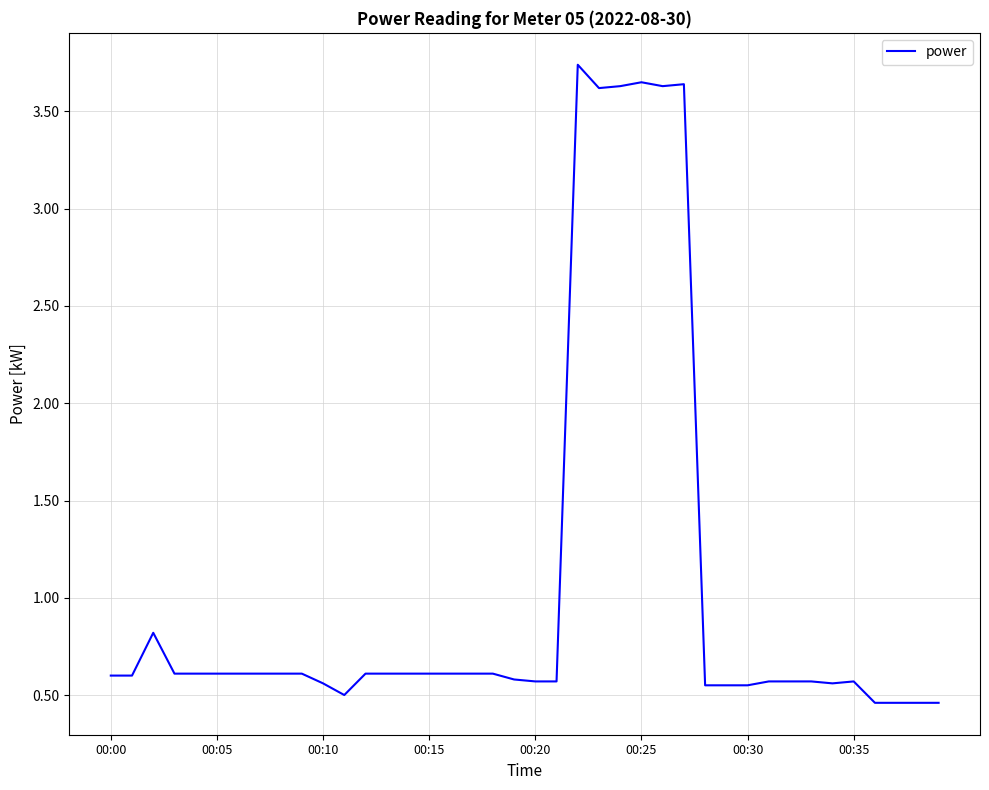

What is the difference between the maximum and minimum values?

3.3